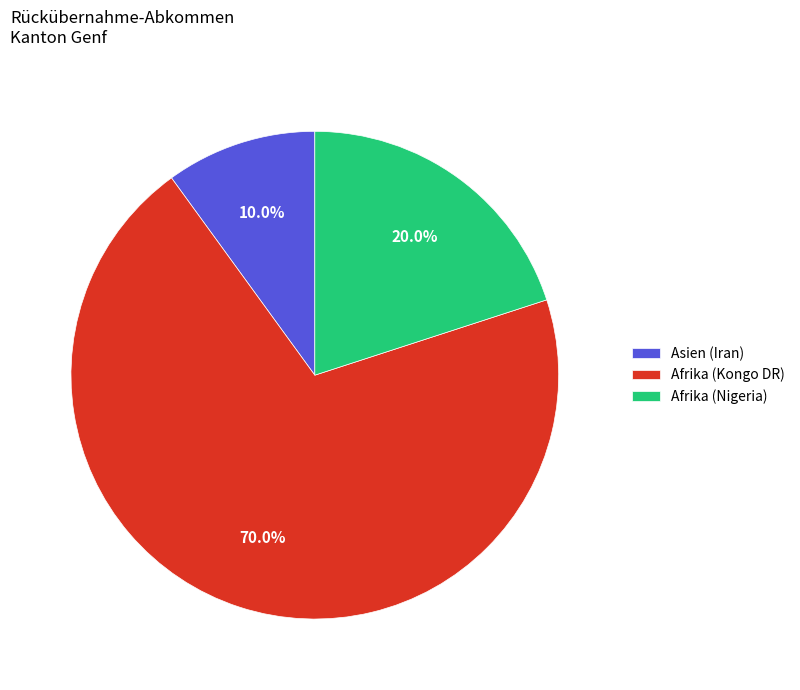

To the nearest percent, what percentage of the pie is Asien (Iran)?

10%